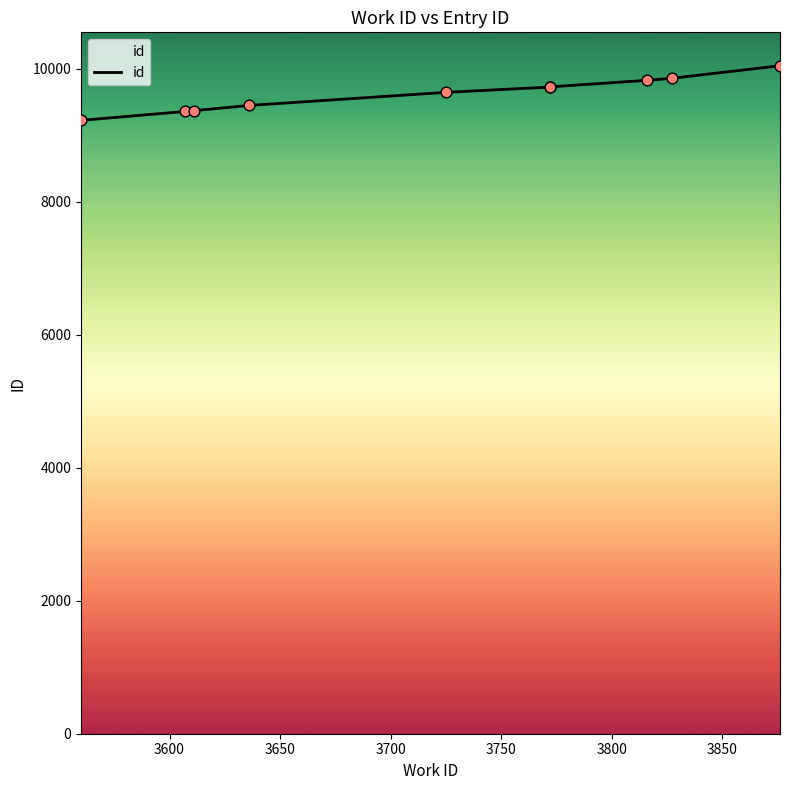

Approximately how many times larger is the value at 3700 compared to 3600?

1.0